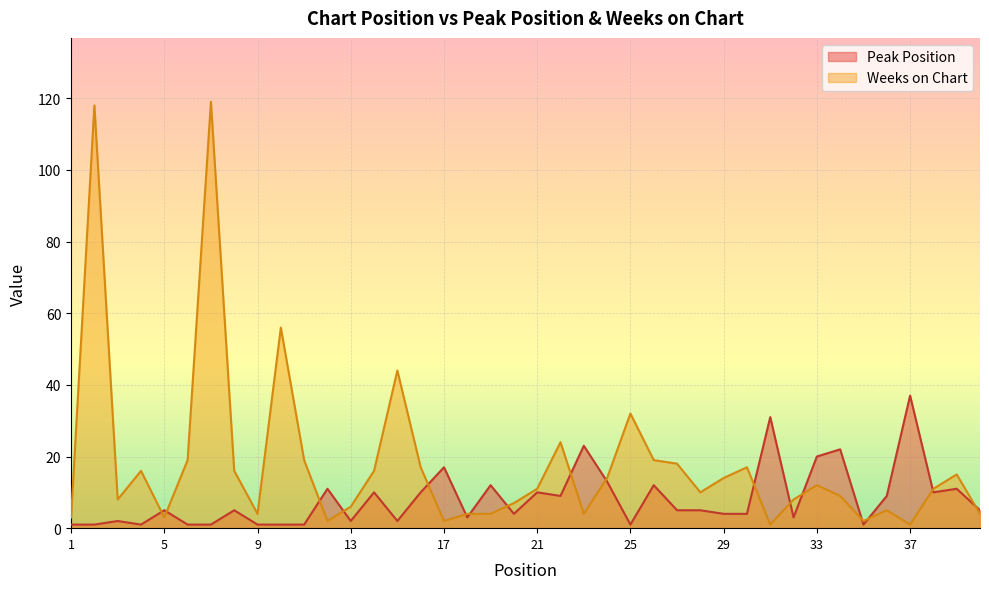

What is the value of the Weeks on Chart point at the 1st from the left?

3